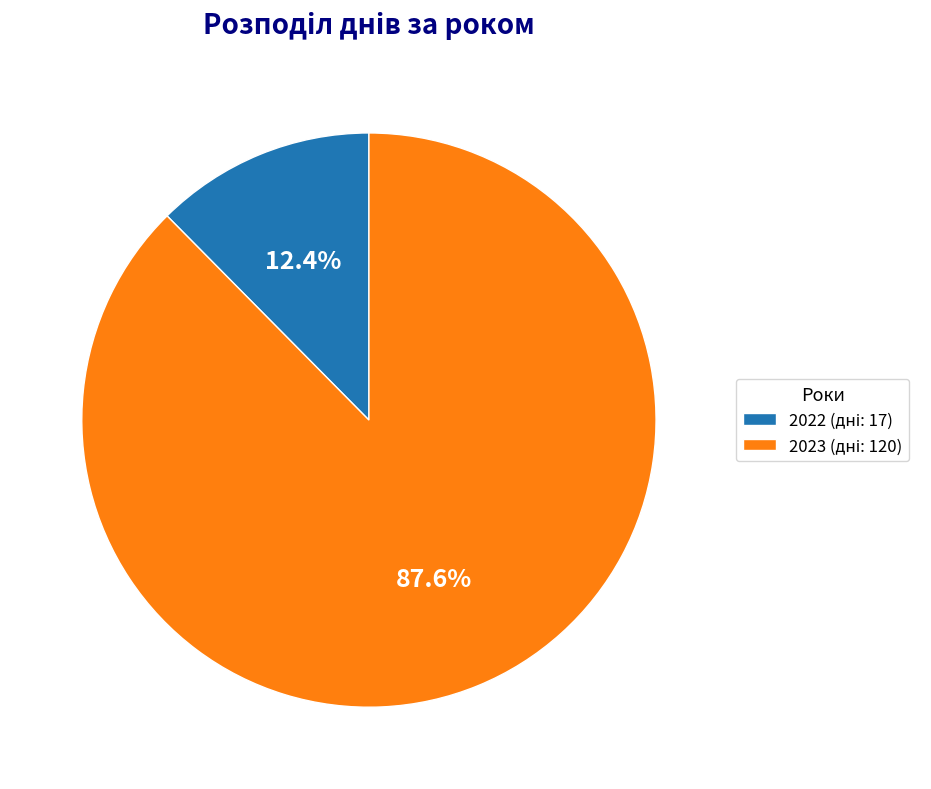

Count the number of slices in the pie.

2